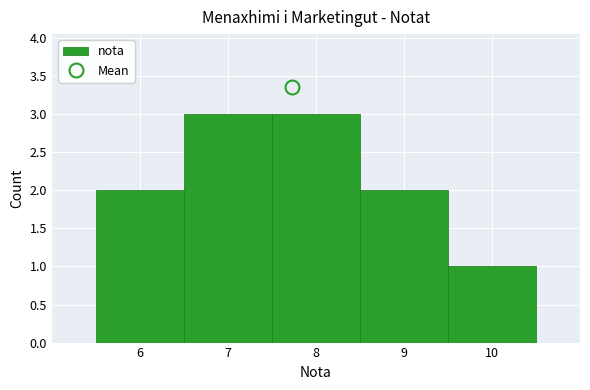

What is the height of the bar covering 7.5 to 8.5 on the x-axis? The values are not printed on the chart, so give them approximately, as read against the axis.

3